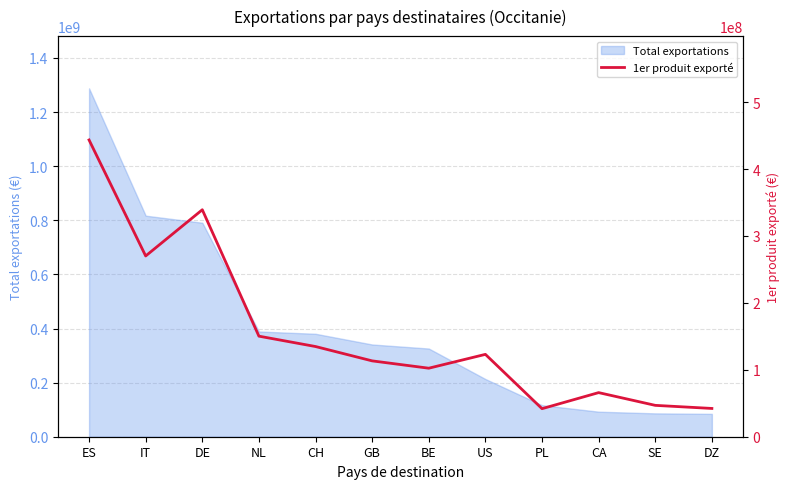

At which label does Total exportations reach its peak?

ES